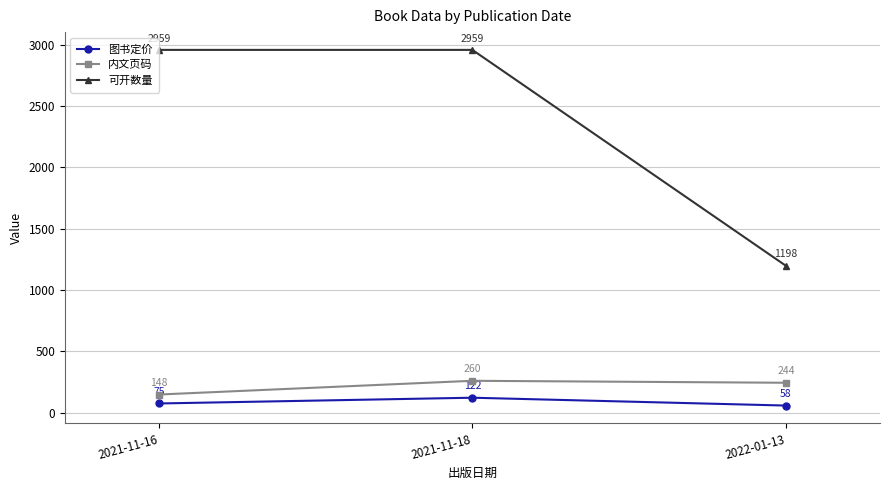

Is it true that 内文页码 equals 77 at 2022-01-13?

False